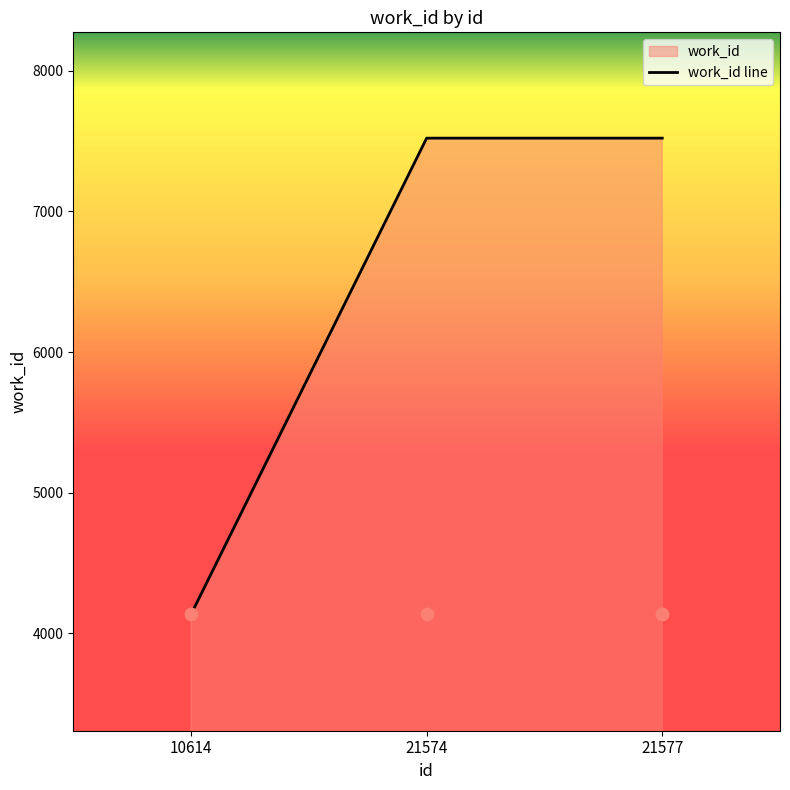

What is the change in value from 10614 to 21574?

+3384